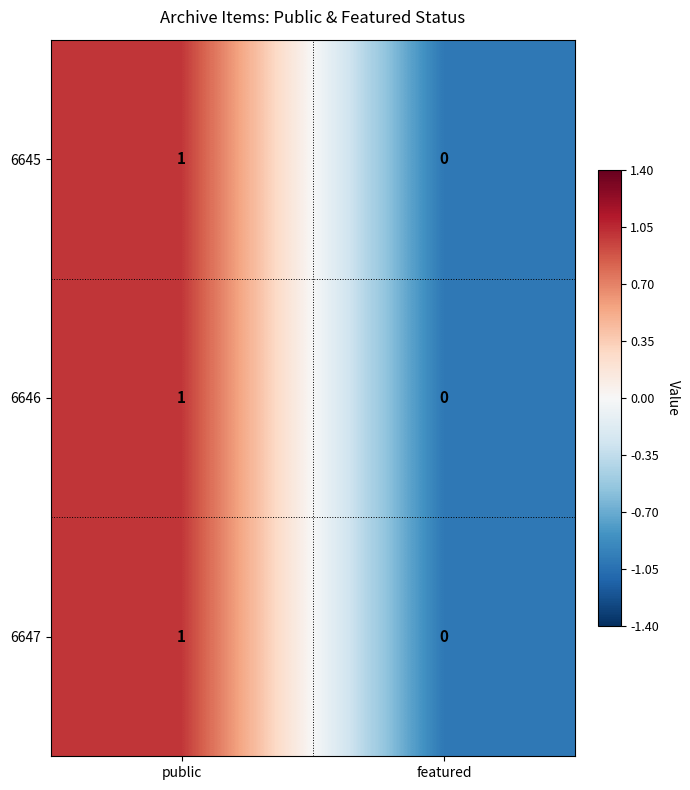

Count the number of categories in the chart.

2